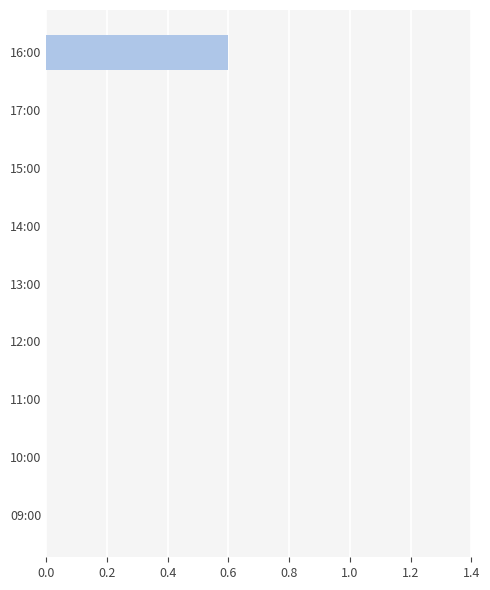

What is the sum of all values?

0.6